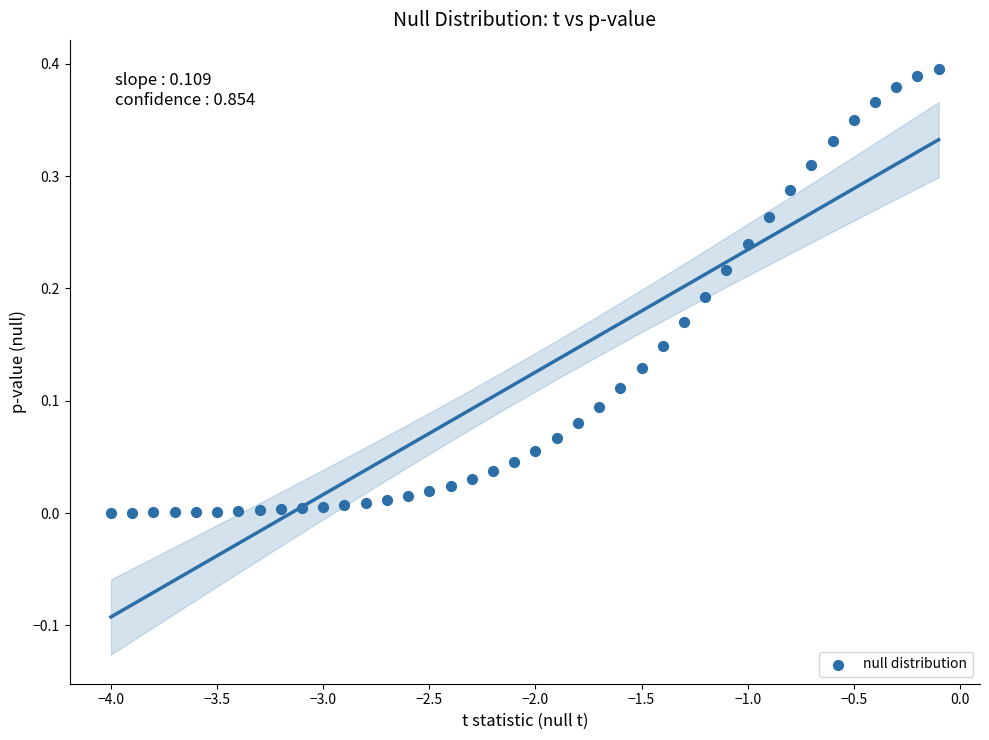

What is the range of X values (max minus min)?

3.9